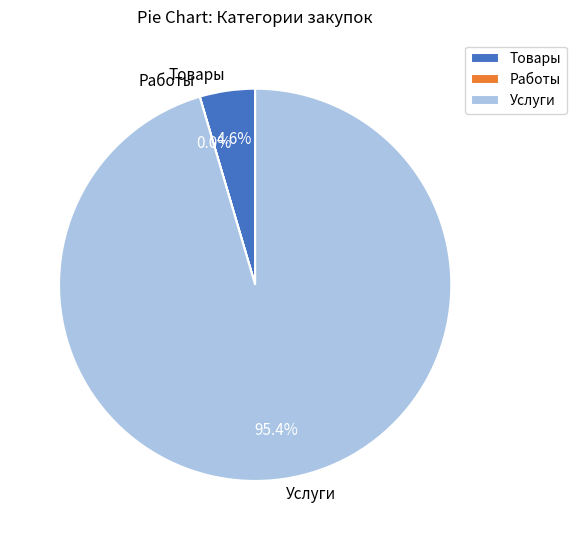

Do Товары and Услуги together represent more than half of the pie?

Yes